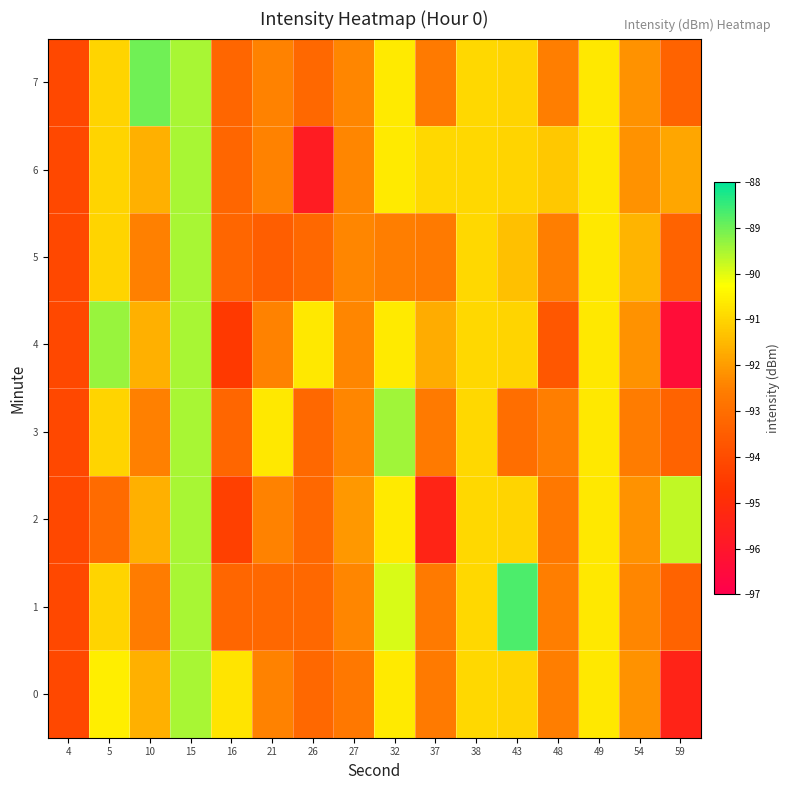

Which series has the largest range (max minus min)?

4